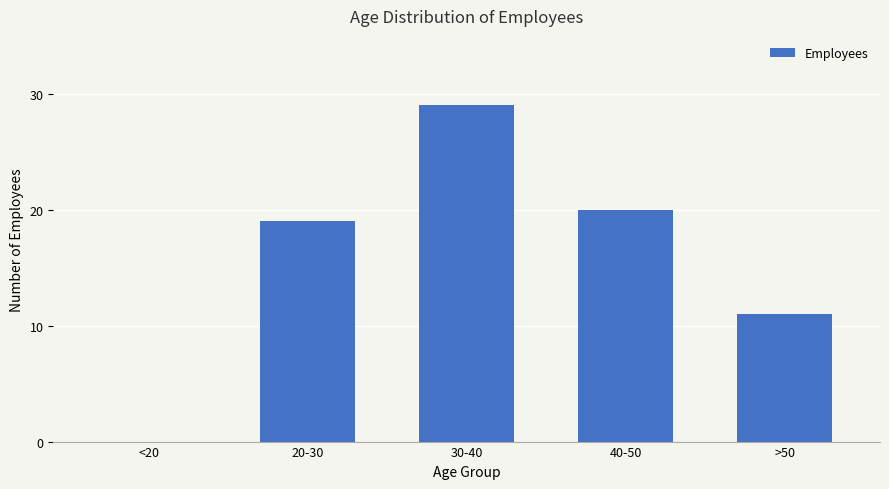

What value does the data have at 40-50?

20